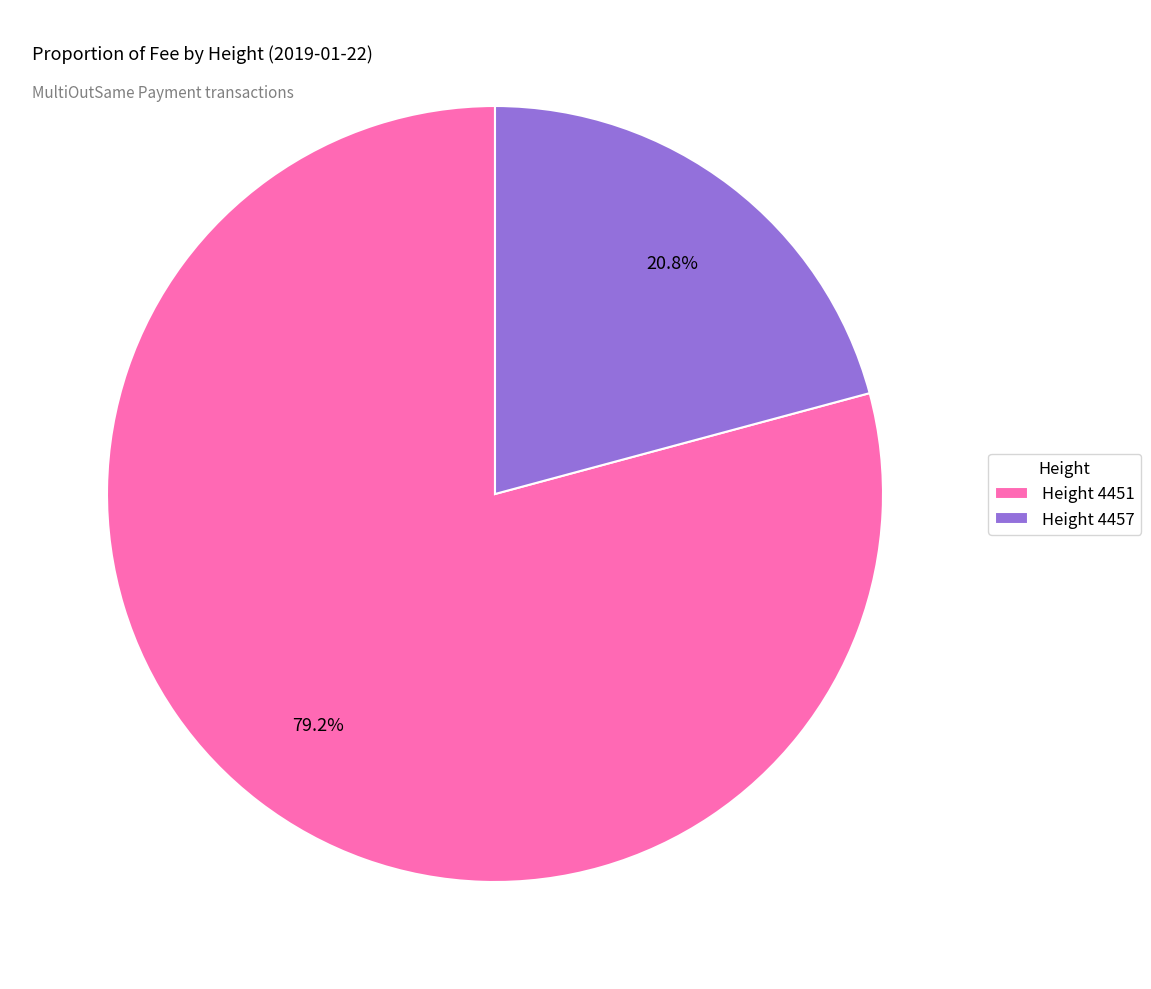

Approximately how many times larger is the value at Height 4457 compared to Height 4451?

0.3